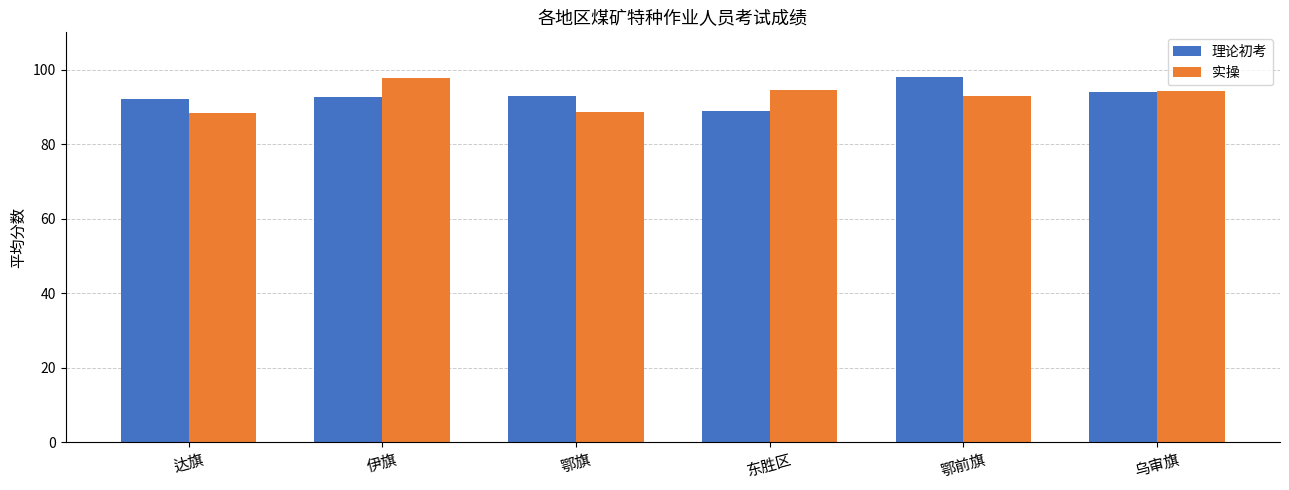

What is the sum of the 理论初考 values at 乌审旗 and 鄂旗?

187.0